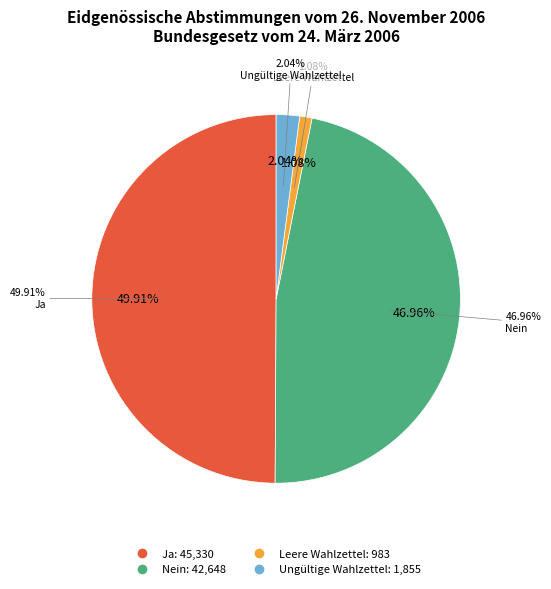

What is the change in value from Nein to Leere Wahlzettel?

-41665